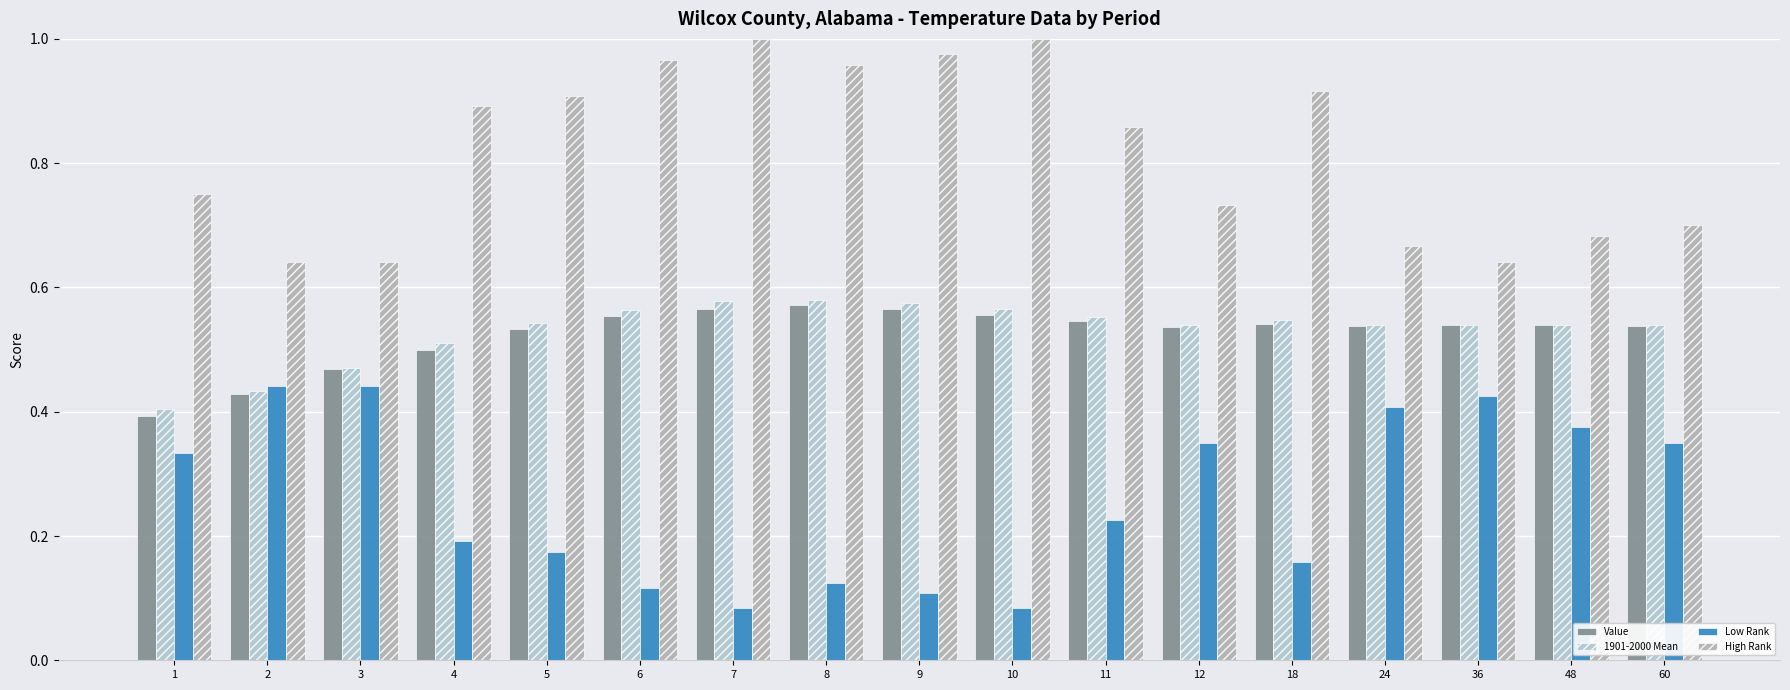

Does the chart contain any negative values?

No